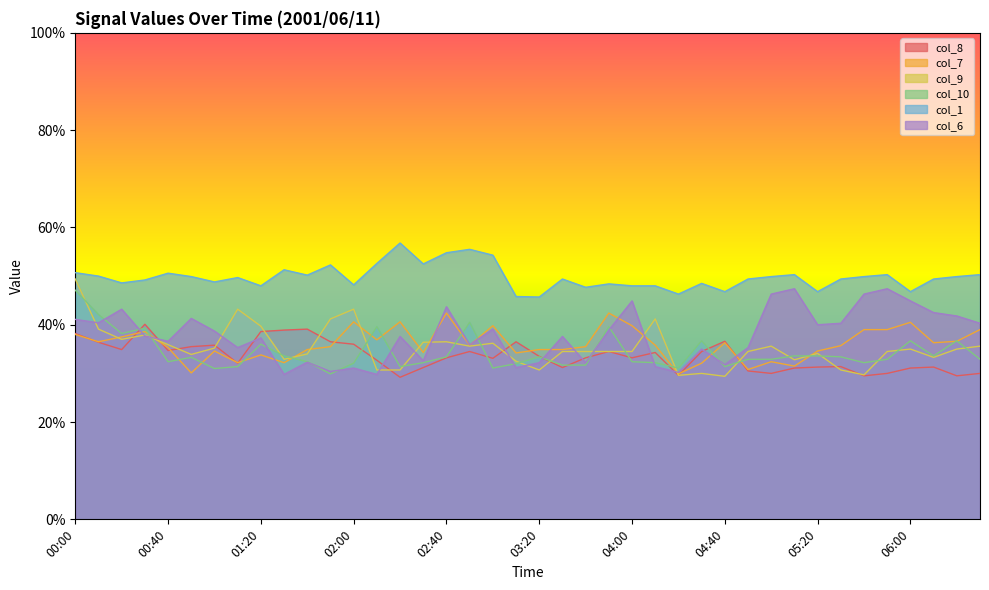

Reading left to right, what are all the values shown in this chart?

col_8: 00:00=38.2	00:10=36.4	00:20=34.9	00:30=40.1	00:40=34.7	00:50=35.5	01:00=35.8	01:10=32.1	01:20=38.6	01:30=38.9	01:40=39.1	01:50=36.5	02:00=36.0	02:10=32.7	02:20=29.2	02:30=31.2	02:40=33.2	02:50=34.5	03:00=33.1	03:10=36.5	03:20=33.5	03:30=31.2	03:40=33.2	03:50=34.5	04:00=33.2	04:10=34.3	04:20=29.6	04:30=34.5	04:40=36.6	04:50=30.5	05:00=30.0	05:10=31.1	05:20=31.3	05:30=31.4	05:40=29.5	05:50=30.0	06:00=31.1	06:10=31.3	06:20=29.5	06:30=30.0
col_7: 00:00=38.0	00:10=36.5	00:20=37.5	00:30=38.6	00:40=35.3	00:50=30.1	01:00=34.6	01:10=32.2	01:20=33.8	01:30=32.2	01:40=34.9	01:50=35.5	02:00=40.6	02:10=36.9	02:20=40.6	02:30=34.3	02:40=42.4	02:50=35.8	03:00=39.8	03:10=34.2	03:20=34.9	03:30=34.9	03:40=35.5	03:50=42.4	04:00=39.8	04:10=35.8	04:20=29.9	04:30=32.1	04:40=36.3	04:50=30.8	05:00=32.4	05:10=31.5	05:20=34.6	05:30=35.7	05:40=39.0	05:50=39.0	06:00=40.5	06:10=36.3	06:20=36.6	06:30=39.0
col_9: 00:00=49.4	00:10=39.1	00:20=37.0	00:30=37.9	00:40=35.9	00:50=33.9	01:00=35.2	01:10=43.2	01:20=39.7	01:30=32.9	01:40=34.0	01:50=41.2	02:00=43.2	02:10=30.7	02:20=30.7	02:30=36.4	02:40=36.5	02:50=35.6	03:00=36.2	03:10=32.5	03:20=30.7	03:30=34.5	03:40=34.5	03:50=34.5	04:00=34.5	04:10=41.2	04:20=29.6	04:30=30.0	04:40=29.4	04:50=34.5	05:00=35.6	05:10=32.8	05:20=34.1	05:30=30.7	05:40=29.7	05:50=34.5	06:00=35.0	06:10=33.3	06:20=35.0	06:30=35.6
col_10: 00:00=47.1	00:10=42.1	00:20=38.2	00:30=39.3	00:40=32.4	00:50=33.3	01:00=31.0	01:10=31.4	01:20=36.0	01:30=33.6	01:40=32.4	01:50=29.9	02:00=32.1	02:10=39.6	02:20=31.4	02:30=32.2	02:40=33.4	02:50=40.5	03:00=31.1	03:10=32.0	03:20=33.4	03:30=31.7	03:40=31.7	03:50=39.6	04:00=32.4	04:10=32.2	04:20=31.1	04:30=36.7	04:40=31.4	04:50=32.9	05:00=32.9	05:10=33.6	05:20=33.6	05:30=33.4	05:40=32.2	05:50=32.9	06:00=36.7	06:10=33.6	06:20=36.7	06:30=32.9
col_1: 00:00=50.7	00:10=50.0	00:20=48.6	00:30=49.2	00:40=50.6	00:50=49.9	01:00=48.8	01:10=49.7	01:20=48.0	01:30=51.3	01:40=50.2	01:50=52.3	02:00=48.2	02:10=52.6	02:20=56.8	02:30=52.5	02:40=54.8	02:50=55.5	03:00=54.3	03:10=45.8	03:20=45.7	03:30=49.4	03:40=47.7	03:50=48.4	04:00=48.0	04:10=48.0	04:20=46.3	04:30=48.5	04:40=46.8	04:50=49.4	05:00=49.9	05:10=50.3	05:20=46.8	05:30=49.4	05:40=49.9	05:50=50.3	06:00=46.8	06:10=49.4	06:20=49.9	06:30=50.3
col_6: 00:00=41.1	00:10=40.4	00:20=43.2	00:30=37.7	00:40=36.6	00:50=41.3	01:00=38.7	01:10=35.3	01:20=37.3	01:30=29.8	01:40=32.3	01:50=30.4	02:00=31.1	02:10=29.8	02:20=37.6	02:30=32.6	02:40=43.7	02:50=35.9	03:00=39.1	03:10=31.2	03:20=32.2	03:30=37.6	03:40=32.2	03:50=38.9	04:00=44.9	04:10=31.4	04:20=30.2	04:30=35.0	04:40=31.8	04:50=35.3	05:00=46.3	05:10=47.4	05:20=40.0	05:30=40.3	05:40=46.3	05:50=47.4	06:00=44.9	06:10=42.5	06:20=41.8	06:30=40.3